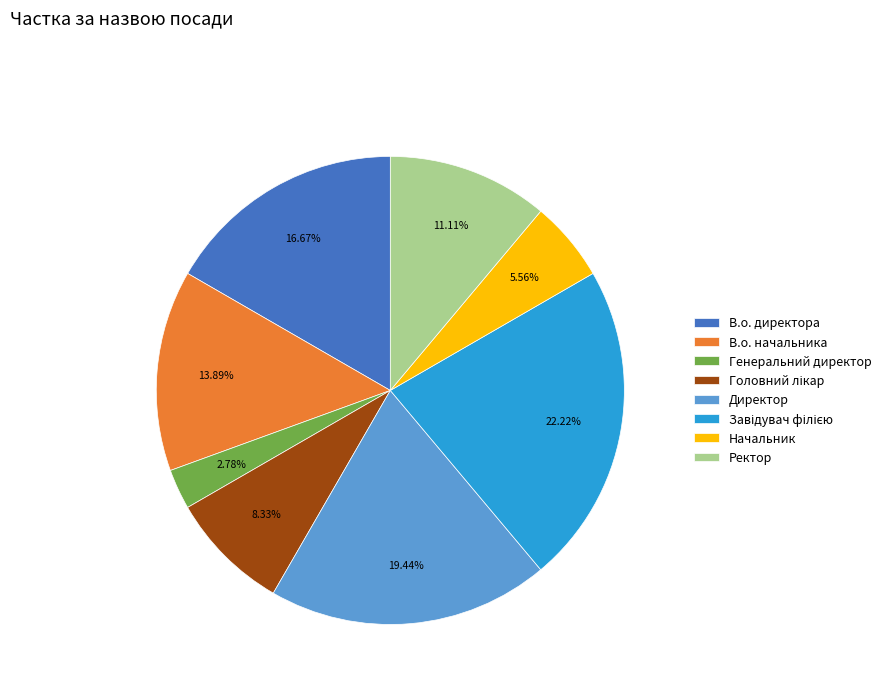

Between В.о. начальника and Директор, which is larger?

Директор